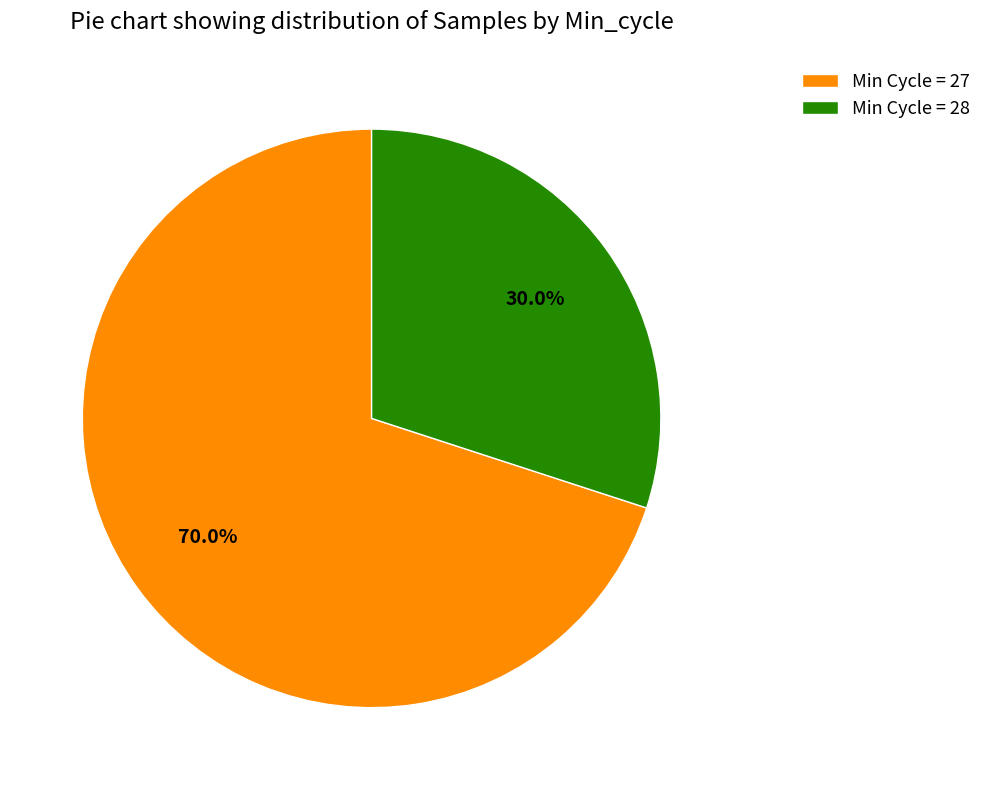

Which slice is the largest?

Min Cycle = 27